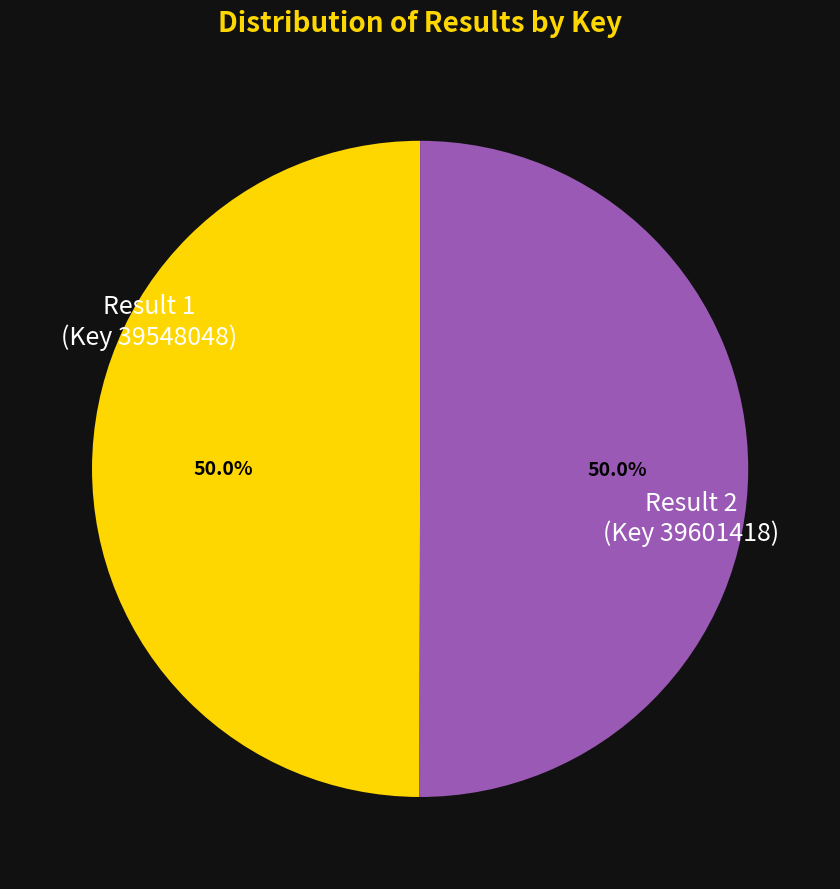

Count the number of slices in the pie.

2